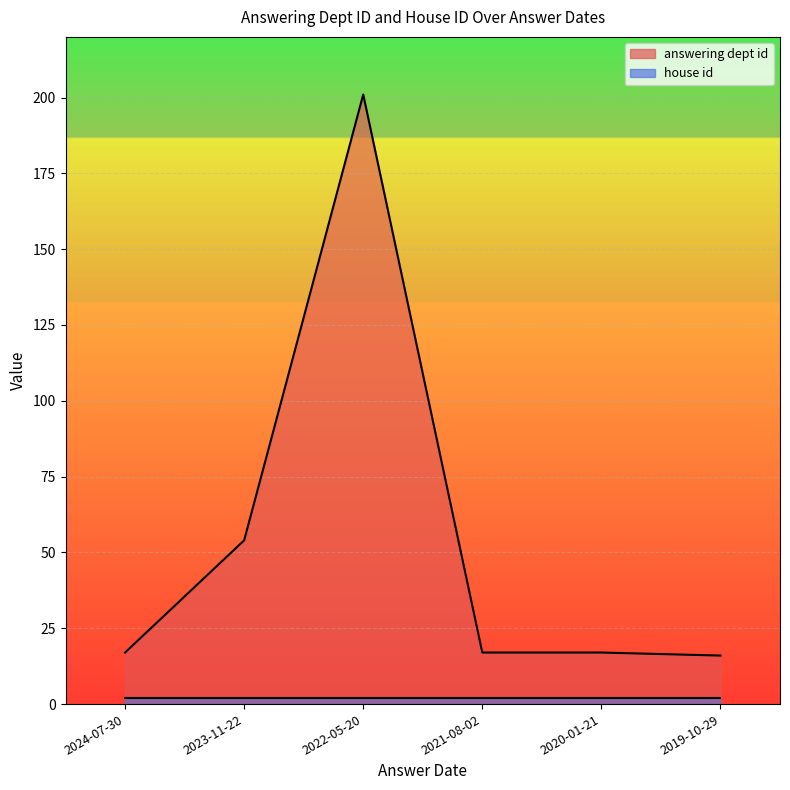

What is the difference between the maximum and minimum values?

185